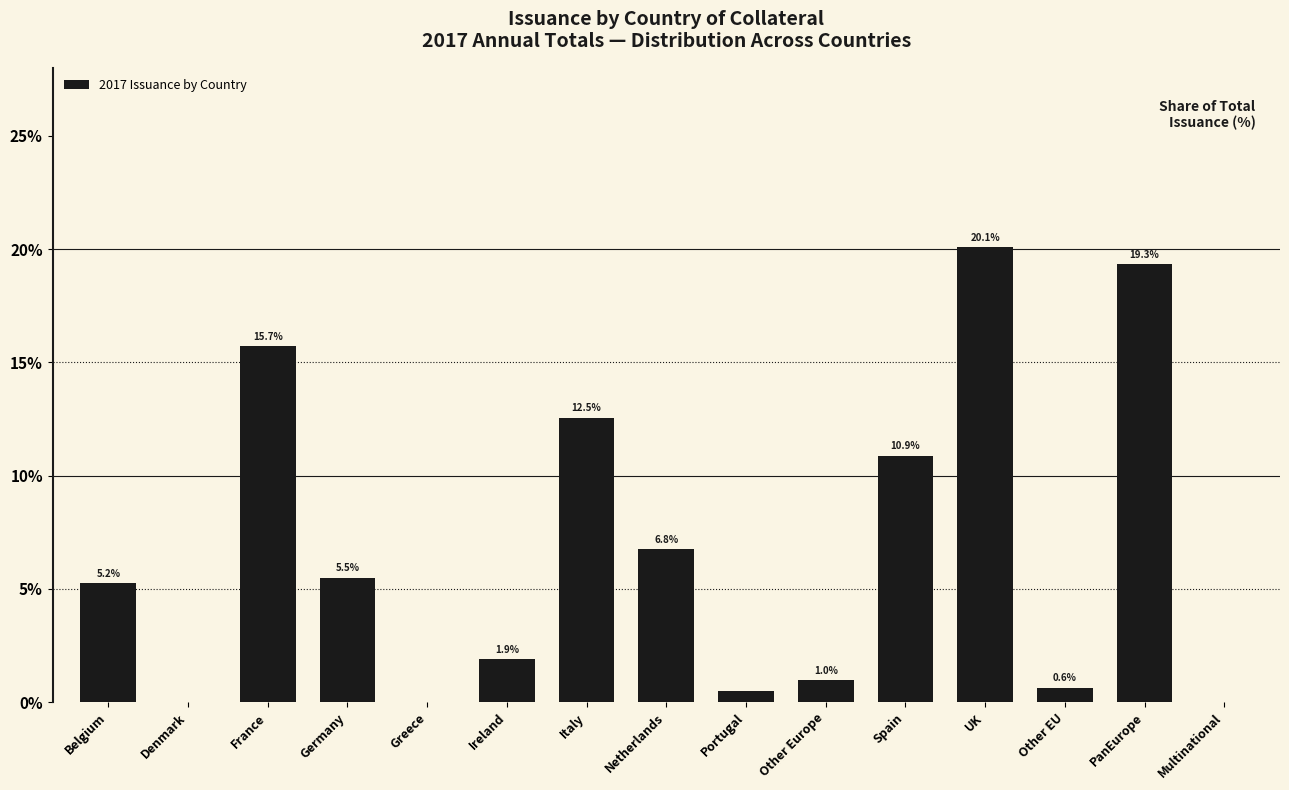

What is the ratio of the value at PanEurope to the value at Italy?

1.5